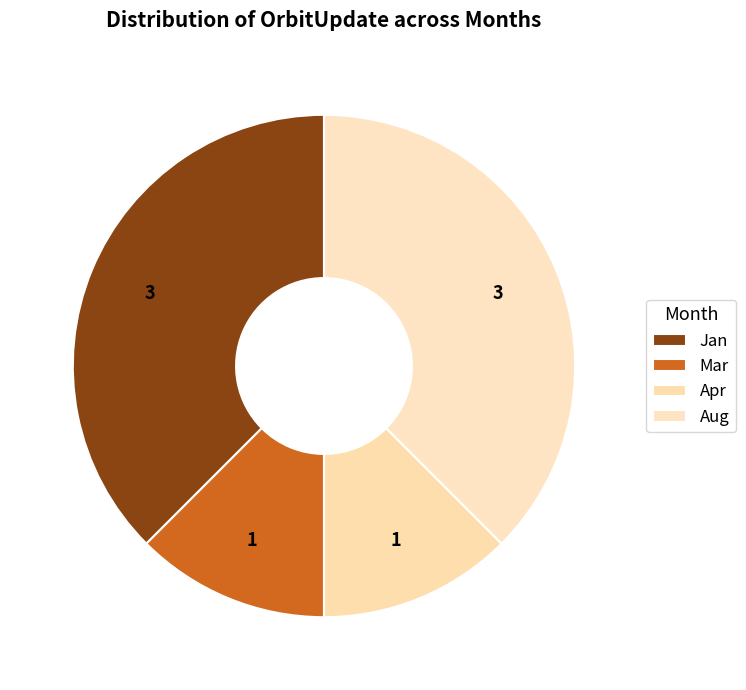

Does any single category account for the majority?

No